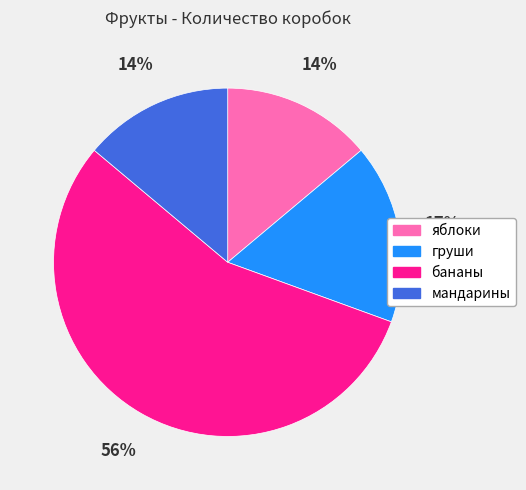

What is the largest slice in the pie chart?

бананы